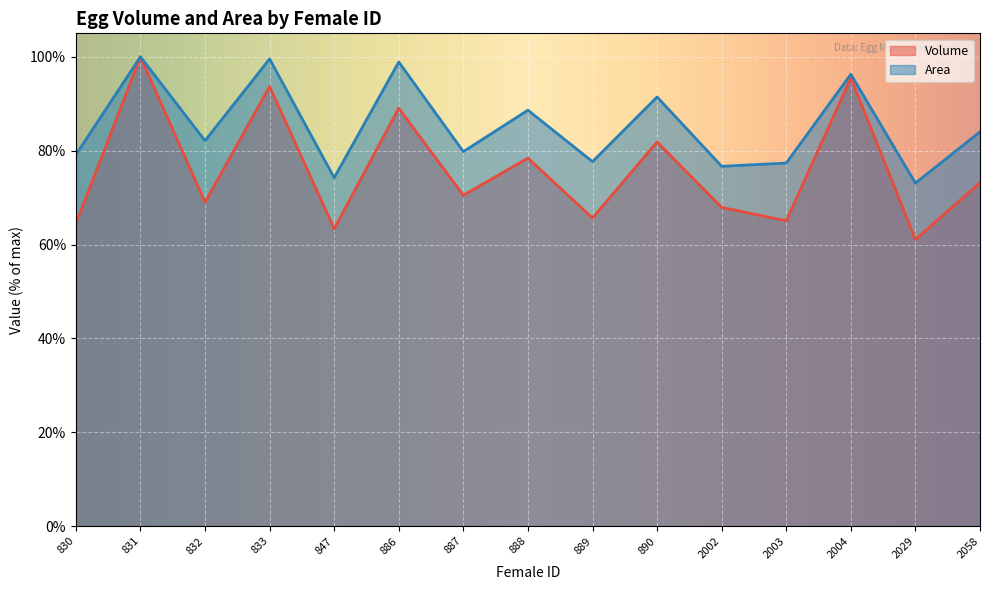

True or false: Area and Volume intersect in this chart.

False